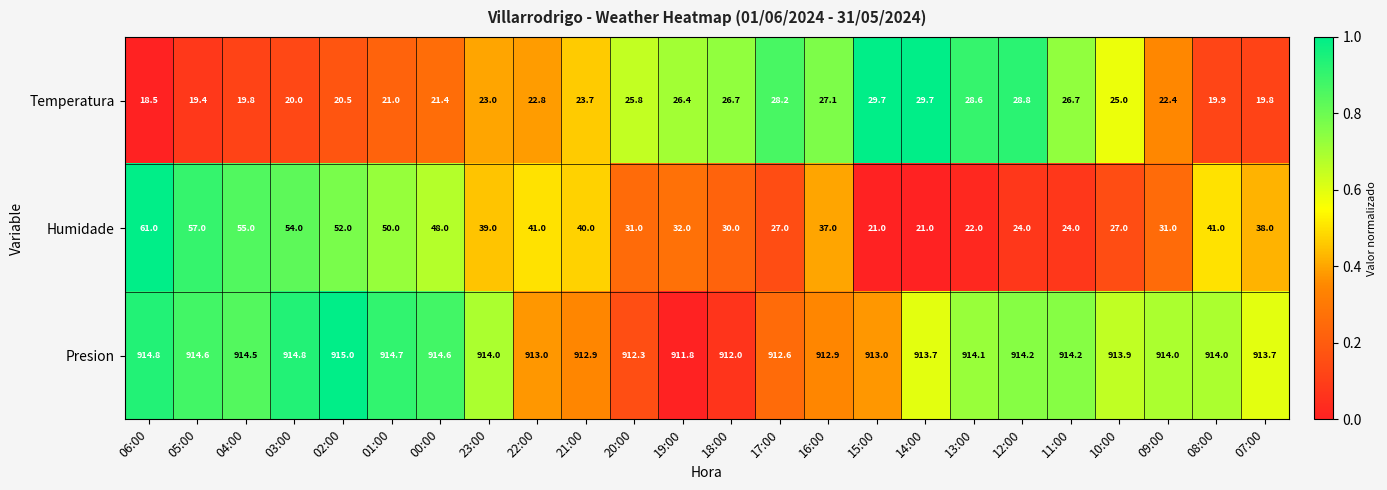

Which label corresponds to the largest value in the chart?

02:00